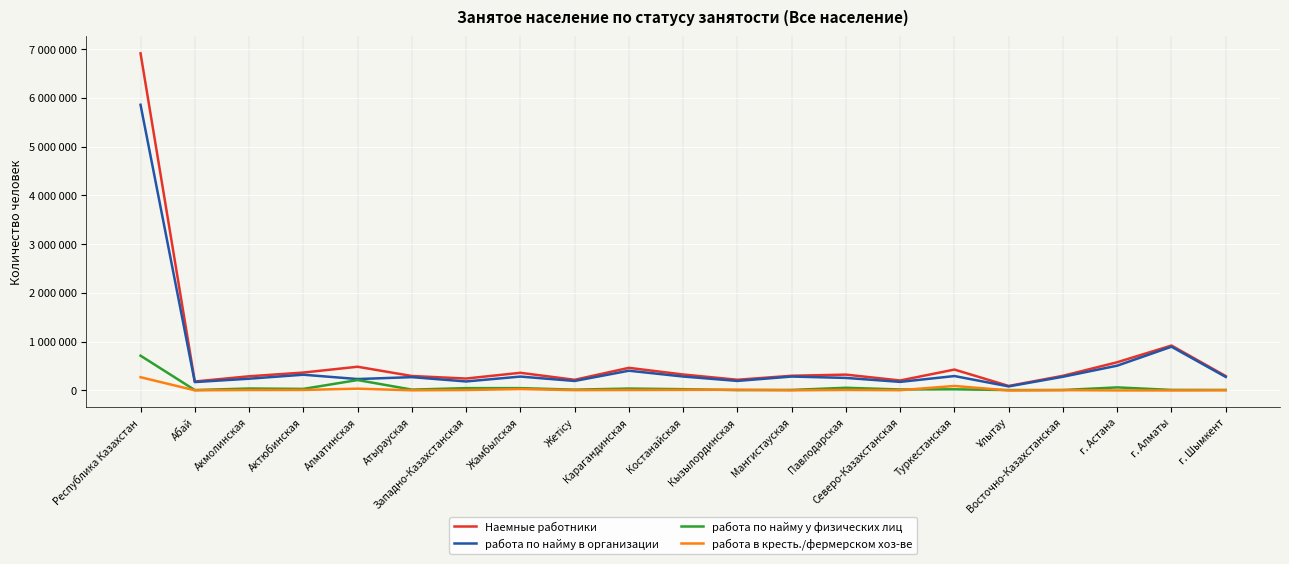

In работа по найму в организации, how many points are higher than both neighbors (excluding endpoints)?

7